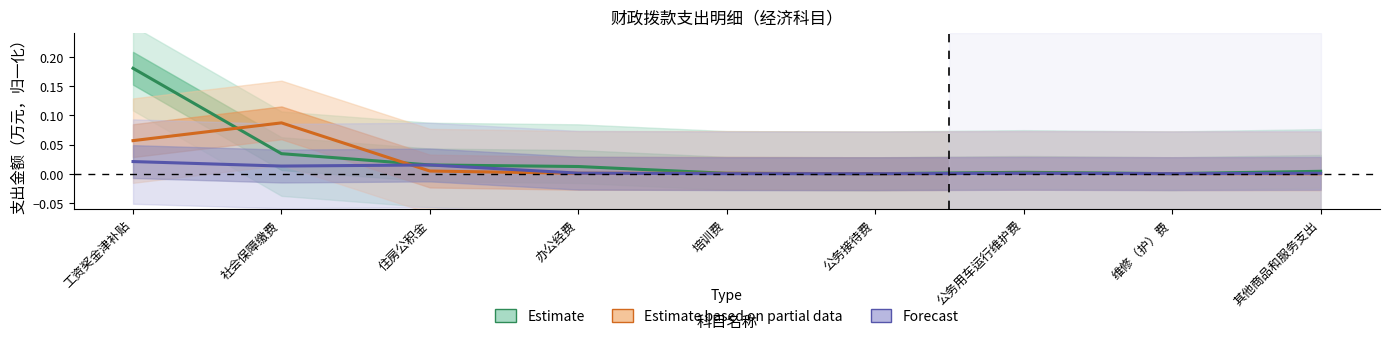

At how many categories does at least one series exceed 0?

9